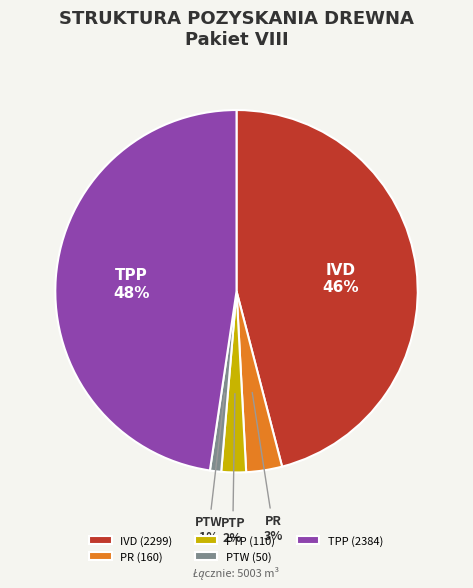

The PR slice represents 18% of the pie. True or false?

False